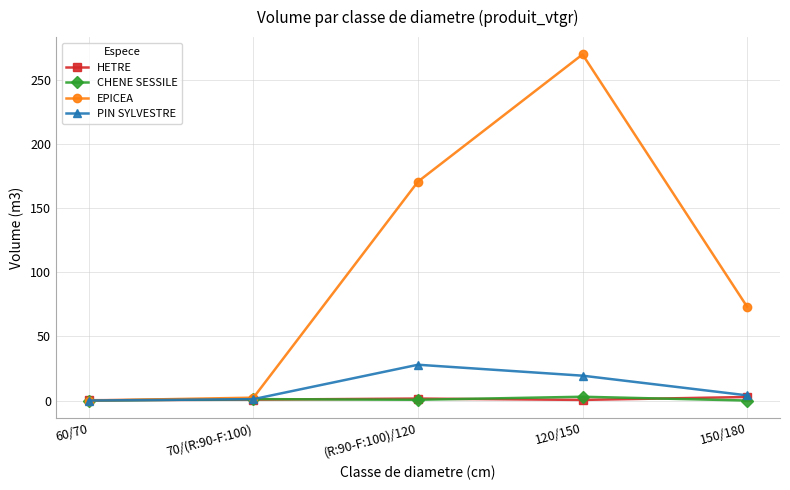

What is the total value across all series at (R:90-F:100)/120?

200.9